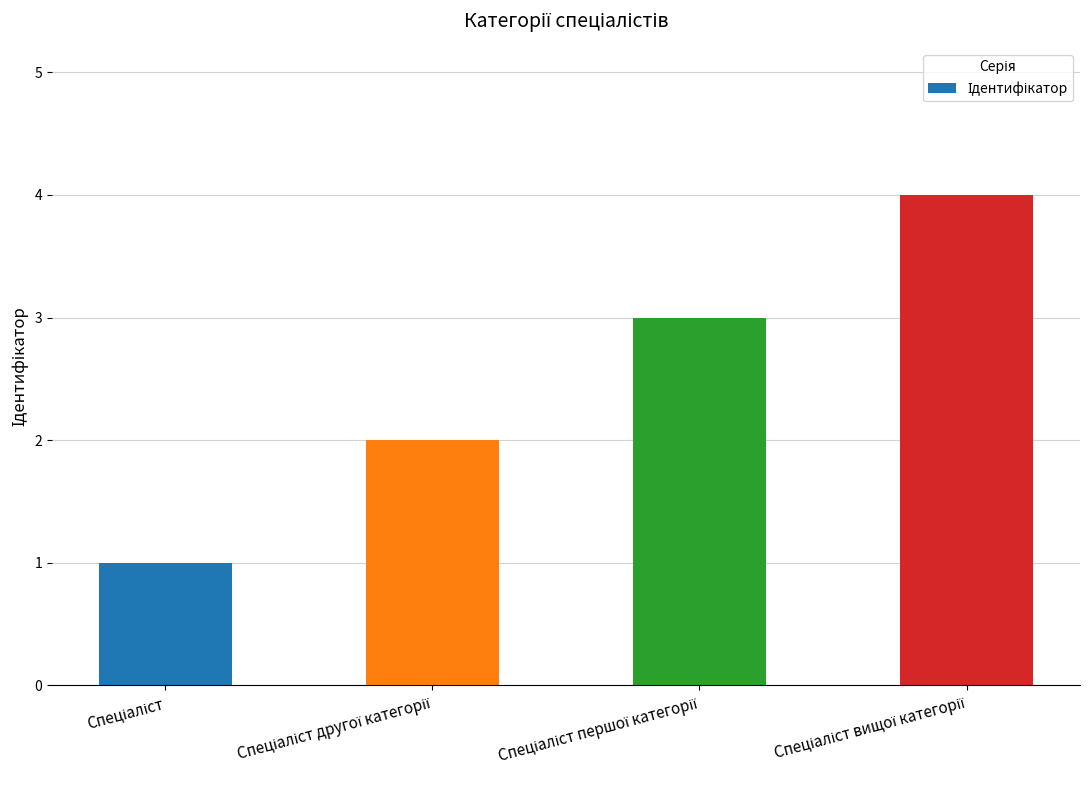

What is the greatest value displayed?

4